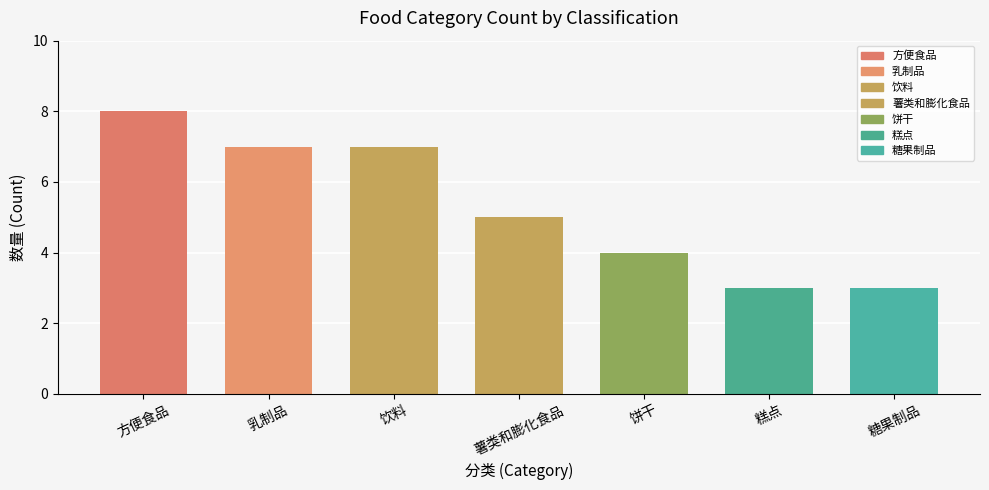

Reading left to right, transcribe all the data shown in this chart.

8	7	7	5	4	3	3